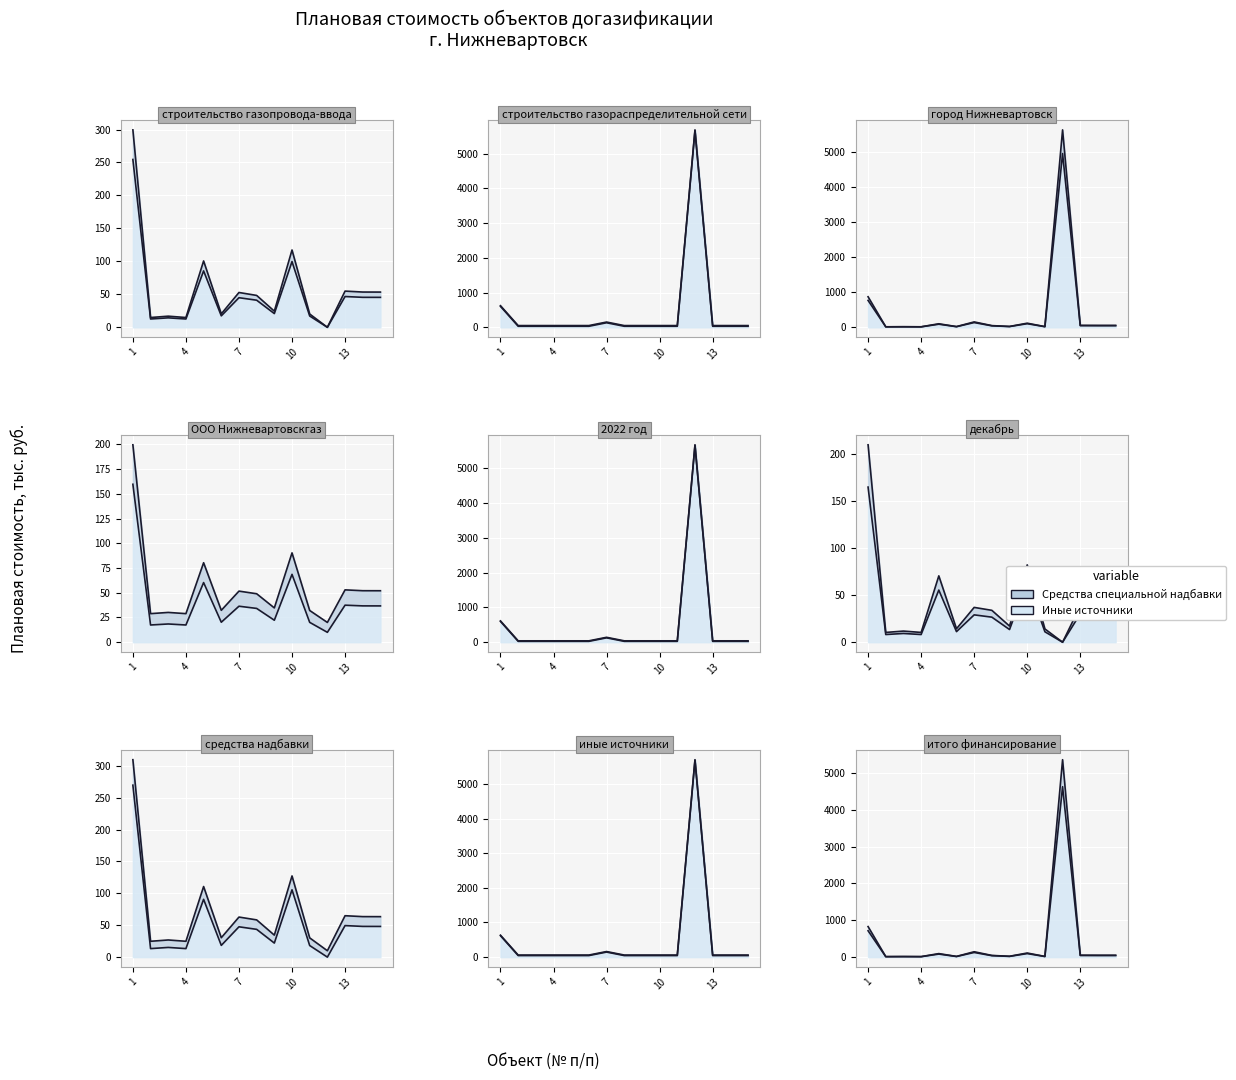

How many categories are shown in the chart?

15